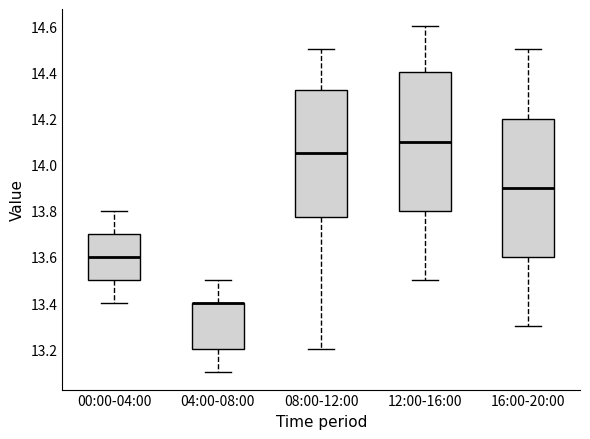

Where does the lower whisker of the box for 16:00-20:00 end on the y-axis? The values are not printed on the chart, so give them approximately, as read against the axis.

13.30